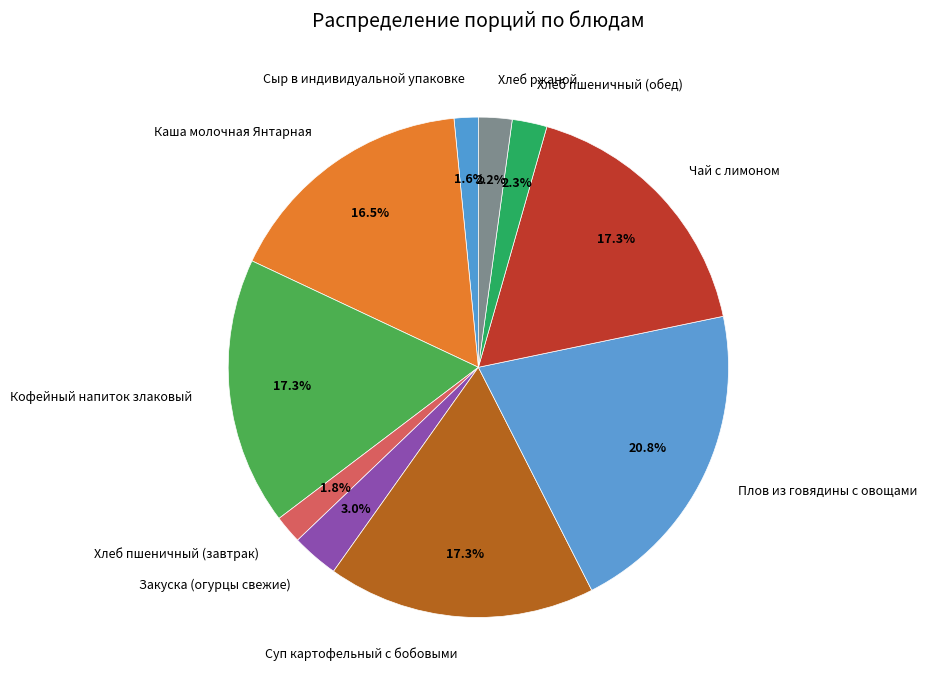

Which slice is the largest?

Плов из говядины с овощами